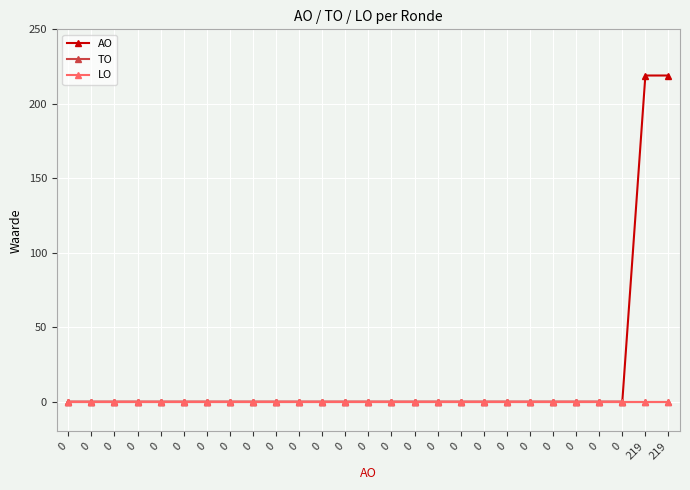

Does the chart have visible grid lines?

Yes